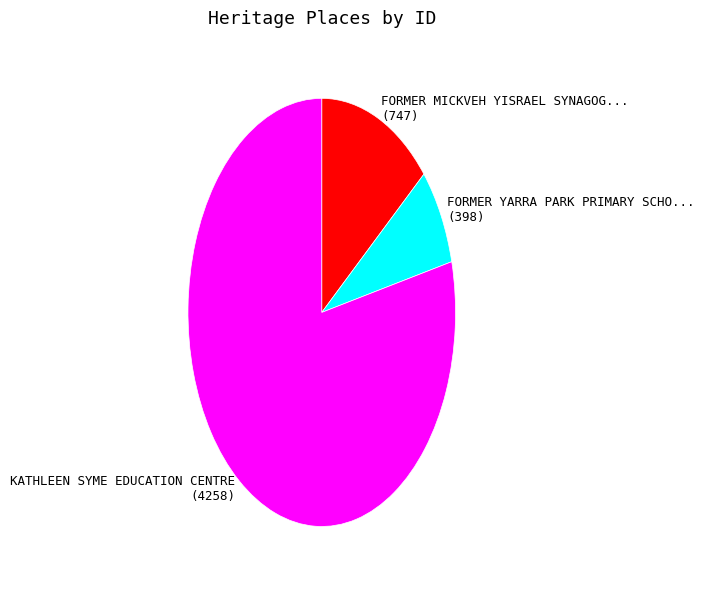

What is the largest slice in the pie chart?

KATHLEEN SYME EDUCATION CENTRE (4258)